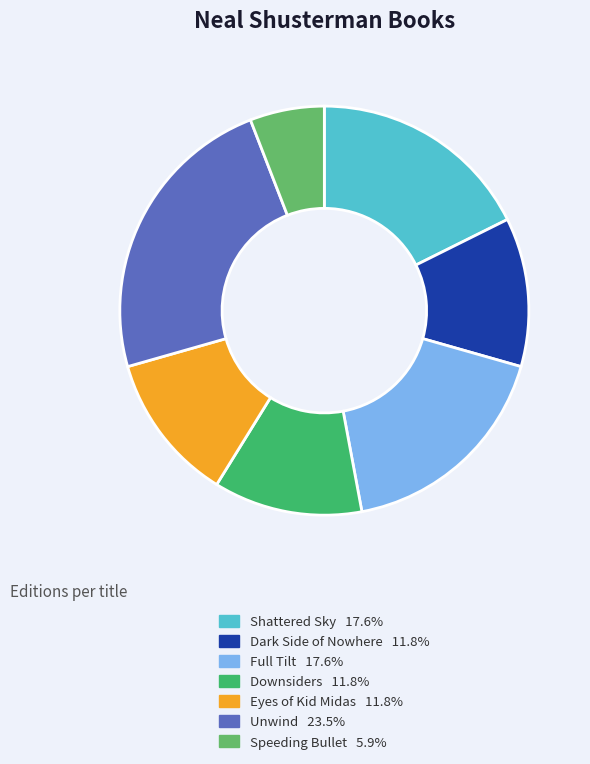

Combined, do Dark Side of Nowhere and Speeding Bullet account for over 50%?

No